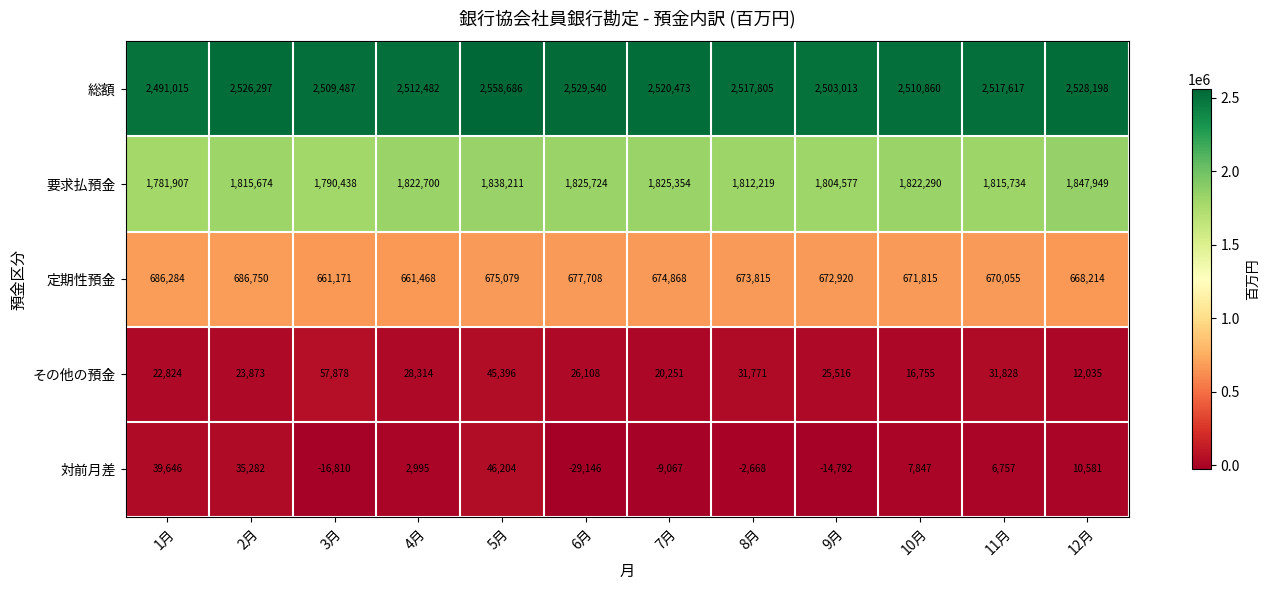

What is the greatest value displayed?

2558686